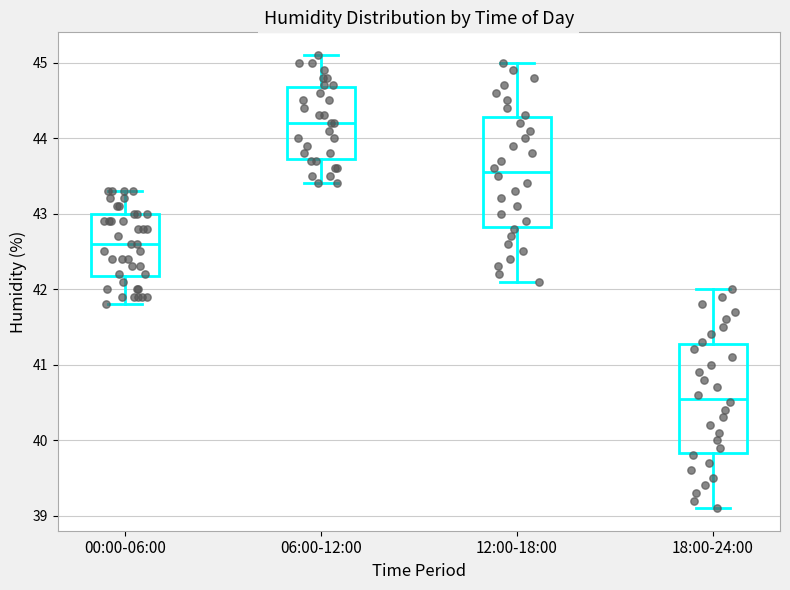

Reading left to right, read every box against the y-axis: the position of its median line, the range the box covers, and the ends of its whiskers. The values are not printed on the chart, so give them approximately, as read against the axis.

00:00-06:00: median 42.6, box 42.2 to 43.0, whiskers 41.8 to 43.3
06:00-12:00: median 44.2, box 43.7 to 44.7, whiskers 43.4 to 45.1
12:00-18:00: median 43.6, box 42.8 to 44.3, whiskers 42.1 to 45.0
18:00-24:00: median 40.6, box 39.8 to 41.3, whiskers 39.1 to 42.0